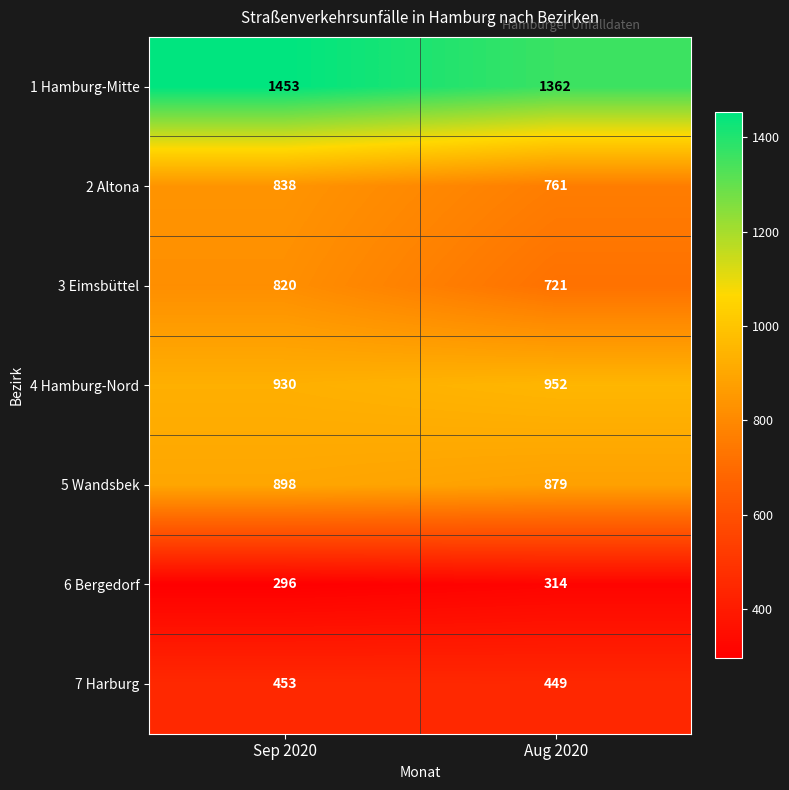

At which label is 2 Altona closest to 799?

Aug 2020